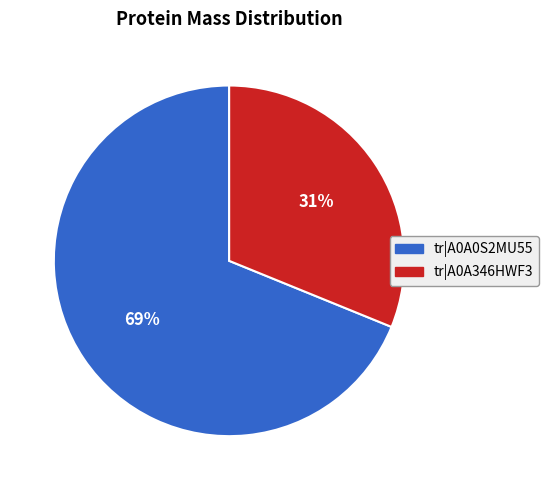

Does any single category account for the majority?

Yes